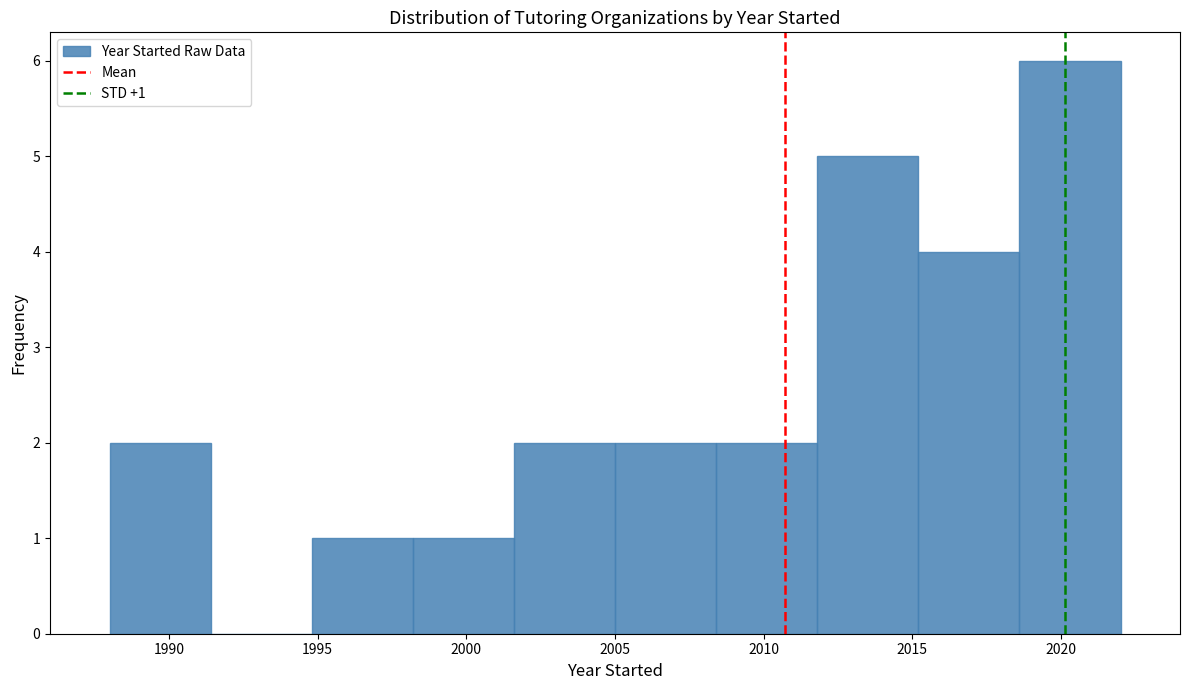

Which range on the x-axis has the tallest bar?

2018.6 to 2022.0